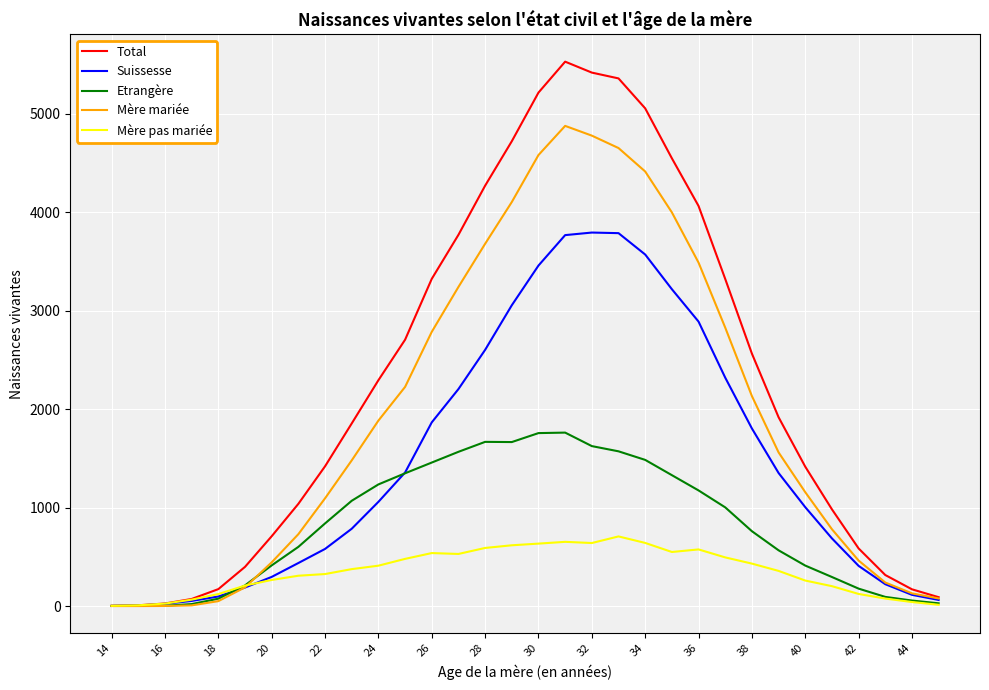

Which series has the widest spread of values?

Total